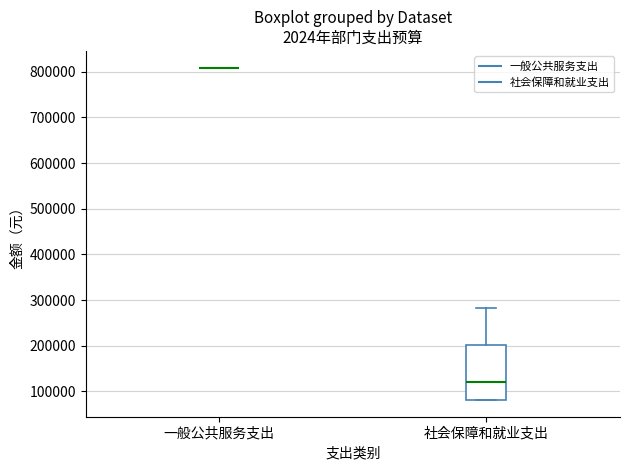

Which box is the tallest, from its lower edge to its upper edge?

社会保障和就业支出